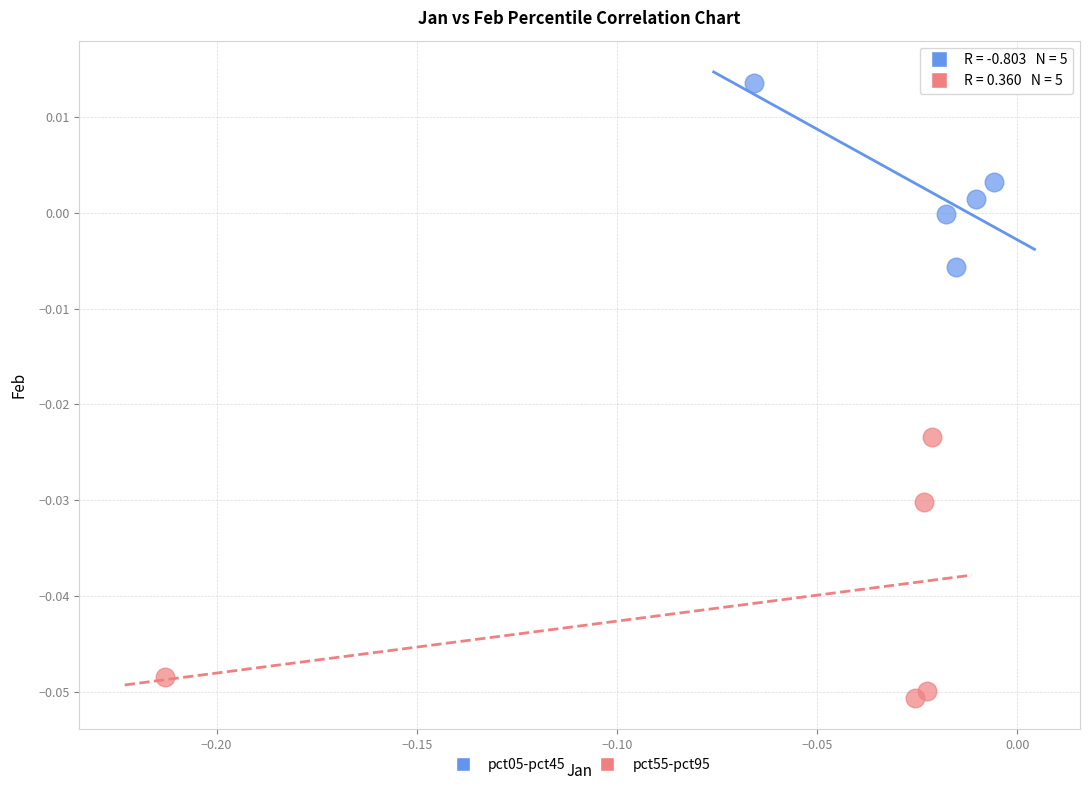

What are all the series names shown in the legend?

pct05-pct45, pct55-pct95